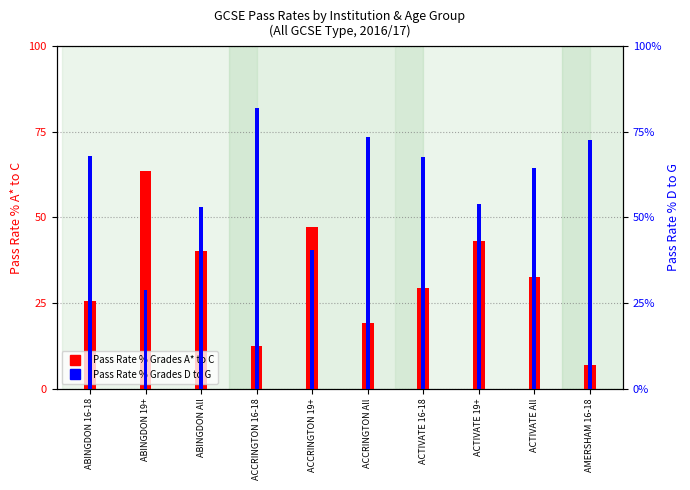

Is it true that Pass Rate % Grades D to G equals 82.0 at ACCRINGTON 16-18?

True